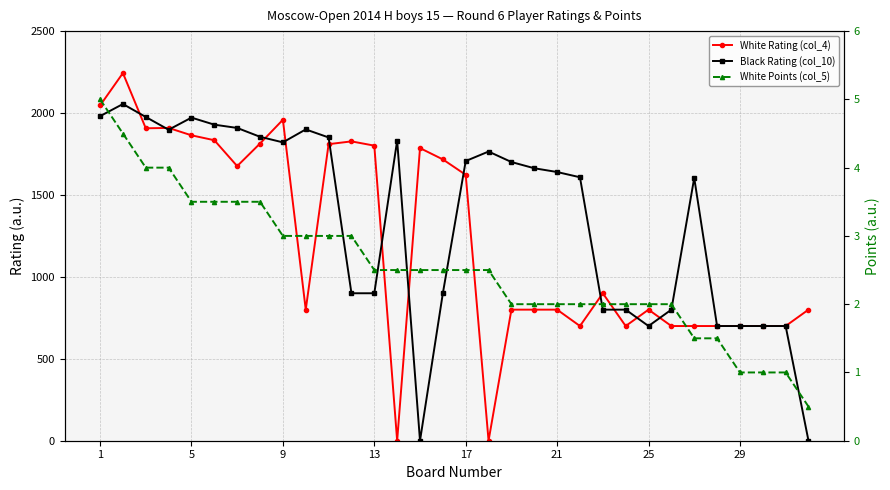

List the series in order of their peak value, highest first.

White Rating (col_4), Black Rating (col_10), White Points (col_5)